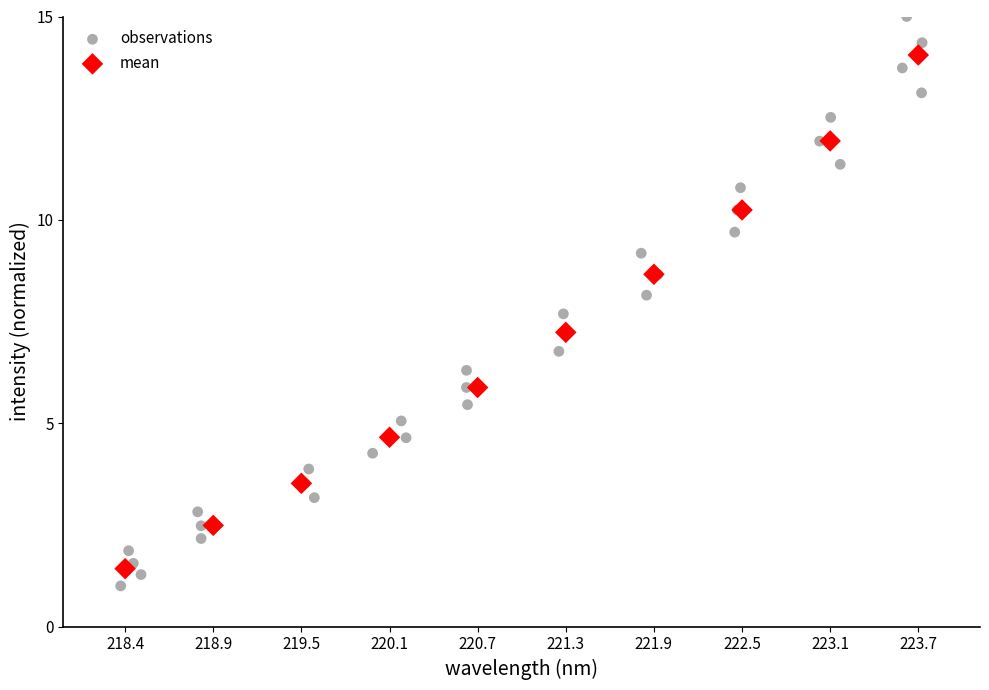

Which series contains the highest Y value?

observations